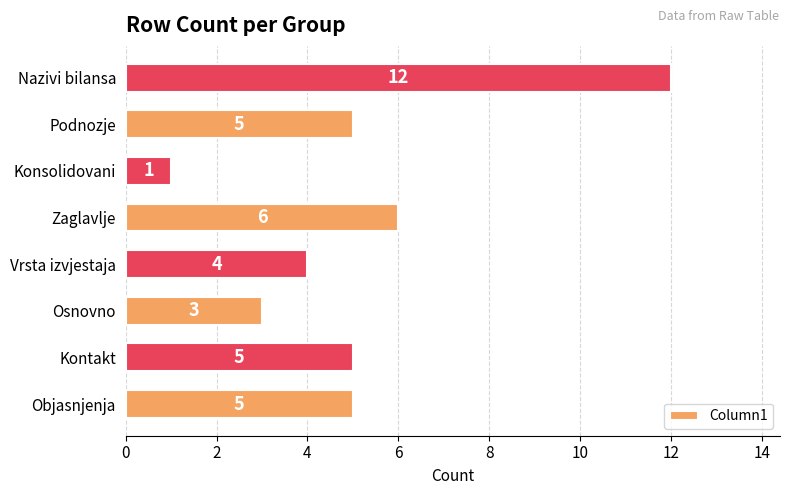

Which label corresponds to the largest value in the chart?

Nazivi bilansa